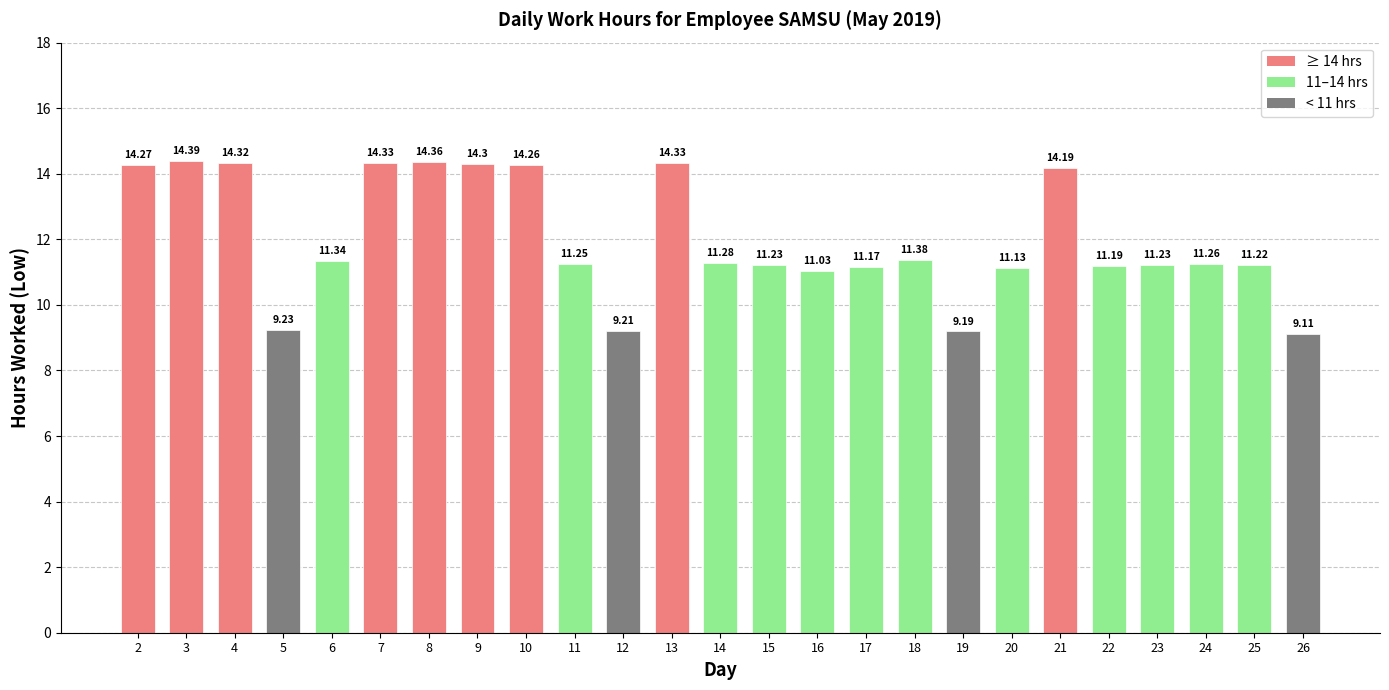

What is the value of the 20th bar from the left?

14.2